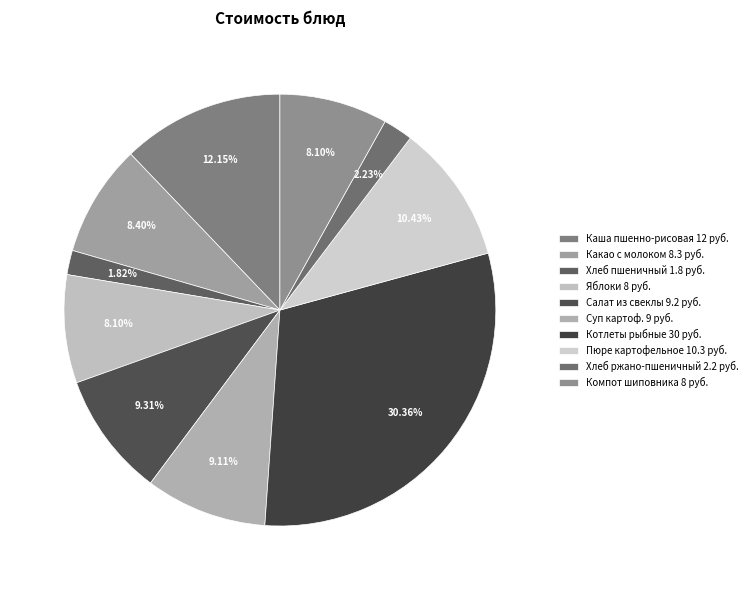

Count the number of slices in the pie.

10